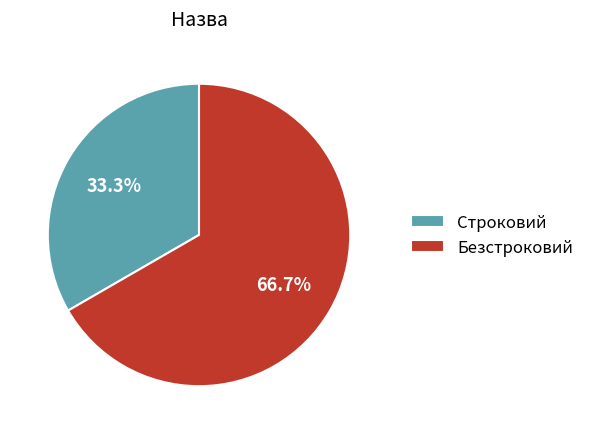

Between Строковий and Безстроковий, which is larger?

Безстроковий